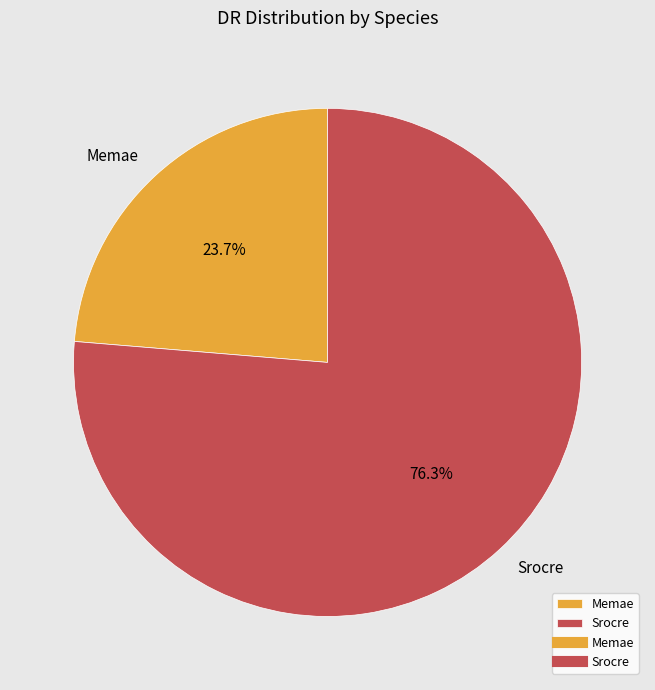

To the nearest percent, what percentage of the pie is Memae?

24%